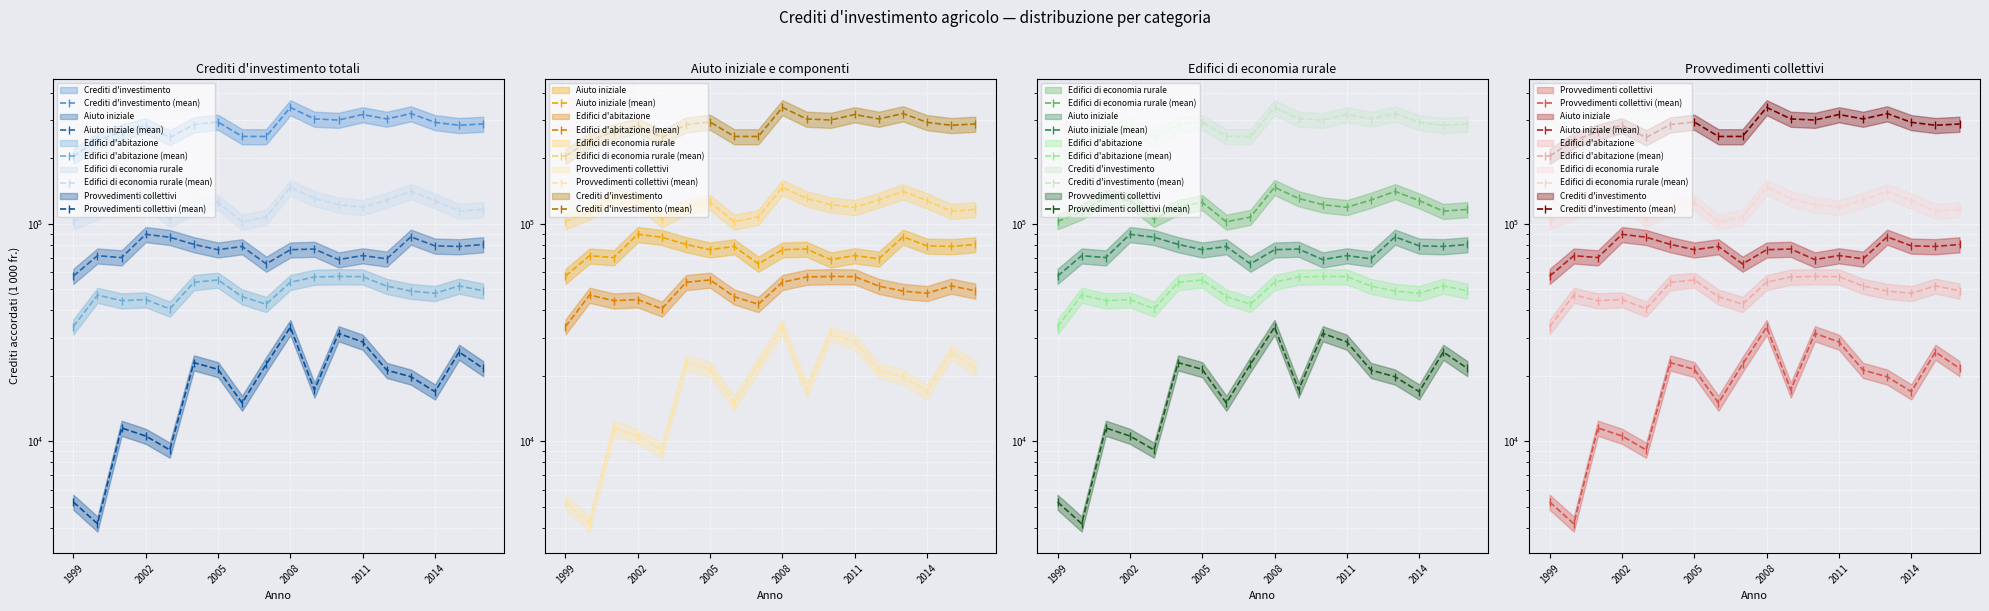

What is the smallest value displayed?

4182